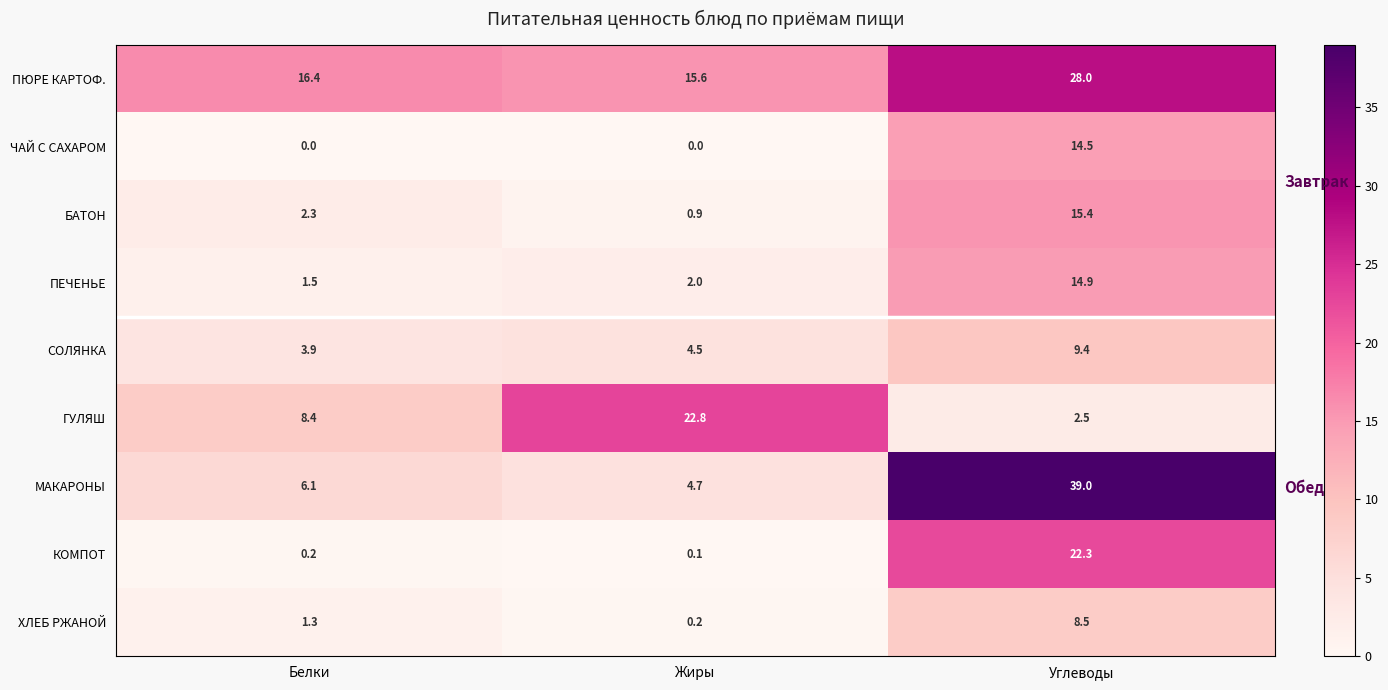

What is the difference between the maximum and minimum values in the ЧАЙ С САХАРОМ series?

14.5